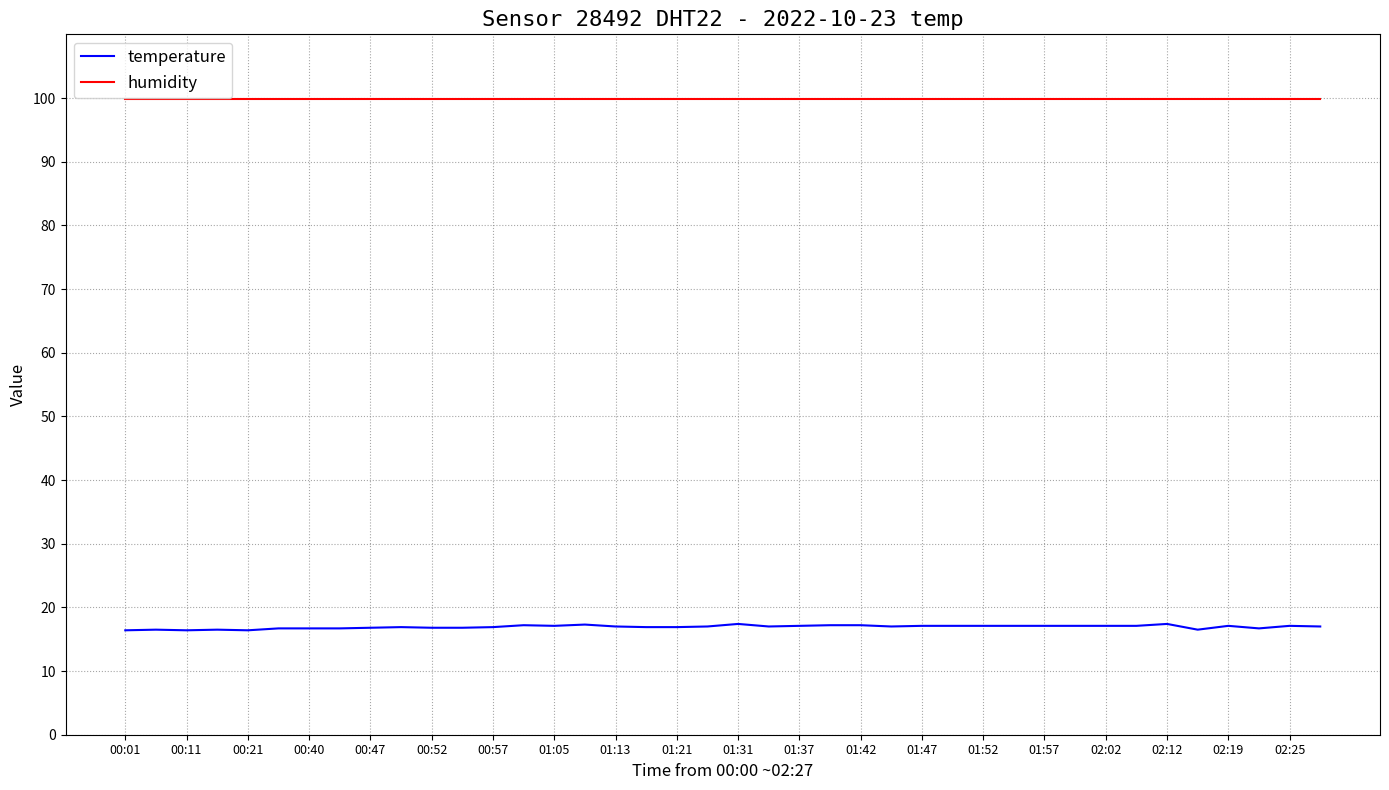

What is the average value of the temperature series?

16.9